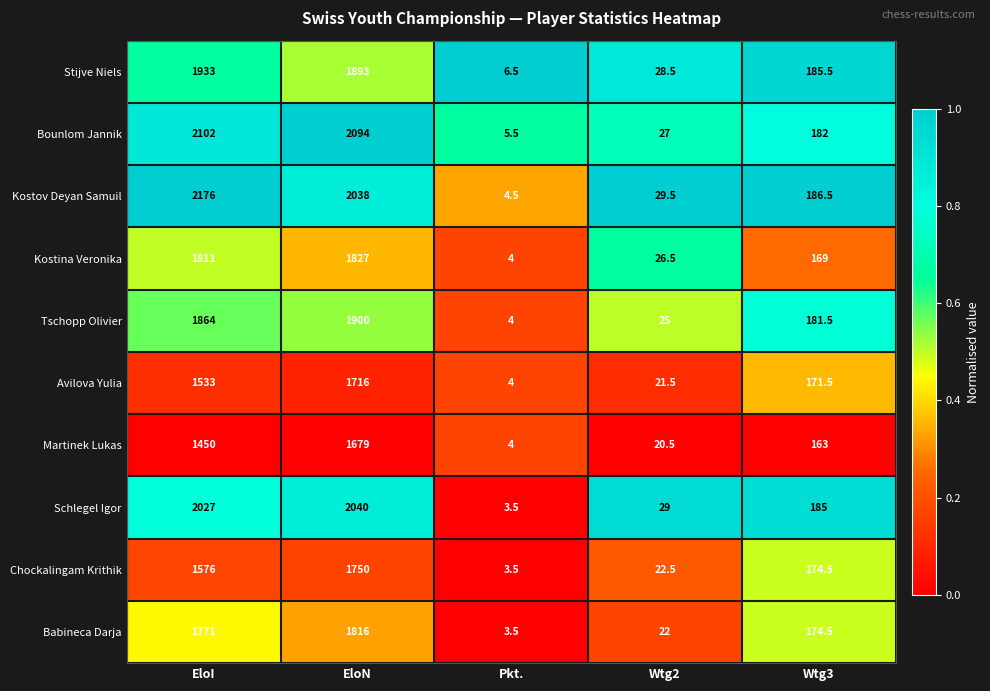

What is the total value across all series at EloI?

18243.0